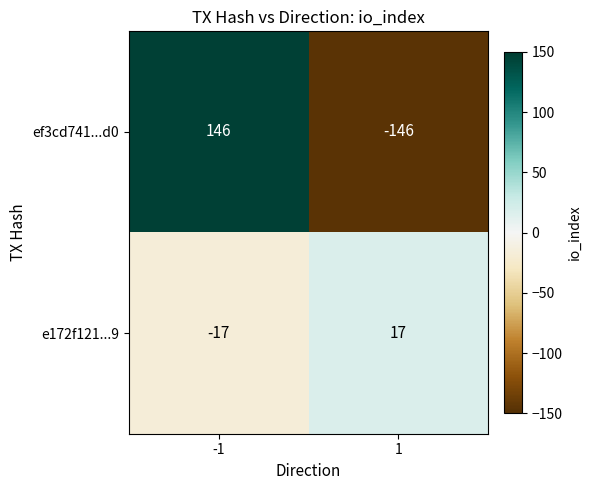

At -1, list the series in order from largest to smallest.

ef3cd741...d0, e172f121...9